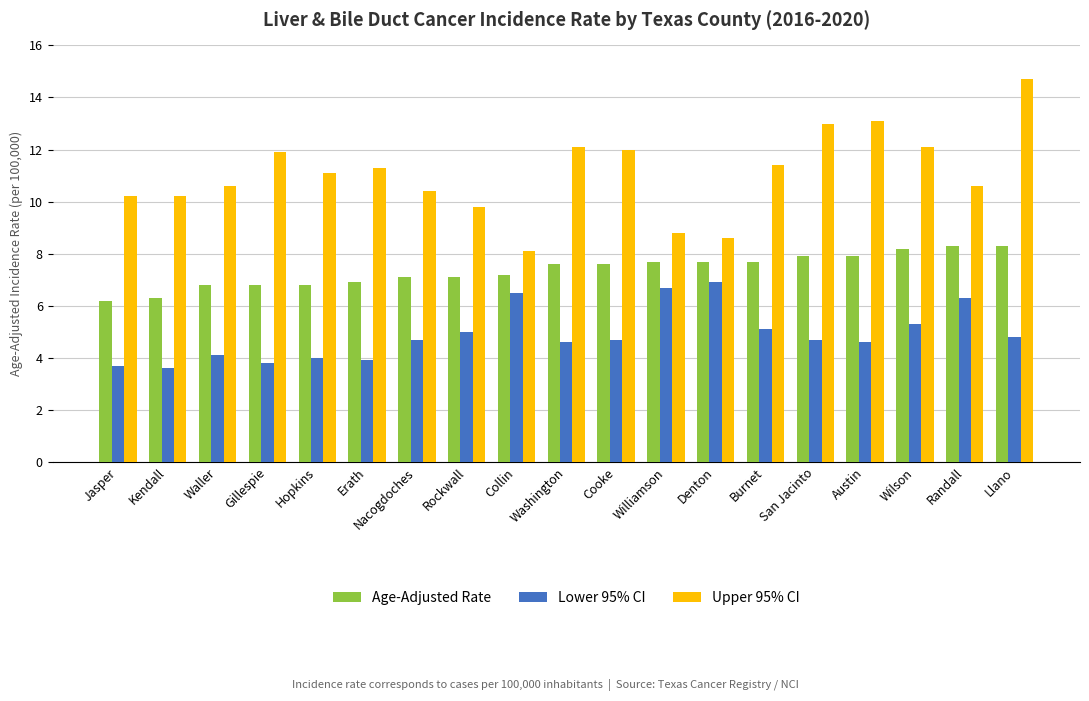

Reading right to left, transcribe all the data shown in this chart.

Age-Adjusted Rate: Llano=8.3	Randall=8.3	Wilson=8.2	Austin=7.9	San Jacinto=7.9	Burnet=7.7	Denton=7.7	Williamson=7.7	Cooke=7.6	Washington=7.6	Collin=7.2	Rockwall=7.1	Nacogdoches=7.1	Erath=6.9	Hopkins=6.8	Gillespie=6.8	Waller=6.8	Kendall=6.3	Jasper=6.2
Lower 95% CI: Llano=4.8	Randall=6.3	Wilson=5.3	Austin=4.6	San Jacinto=4.7	Burnet=5.1	Denton=6.9	Williamson=6.7	Cooke=4.7	Washington=4.6	Collin=6.5	Rockwall=5.0	Nacogdoches=4.7	Erath=3.9	Hopkins=4.0	Gillespie=3.8	Waller=4.1	Kendall=3.6	Jasper=3.7
Upper 95% CI: Llano=14.7	Randall=10.6	Wilson=12.1	Austin=13.1	San Jacinto=13.0	Burnet=11.4	Denton=8.6	Williamson=8.8	Cooke=12.0	Washington=12.1	Collin=8.1	Rockwall=9.8	Nacogdoches=10.4	Erath=11.3	Hopkins=11.1	Gillespie=11.9	Waller=10.6	Kendall=10.2	Jasper=10.2